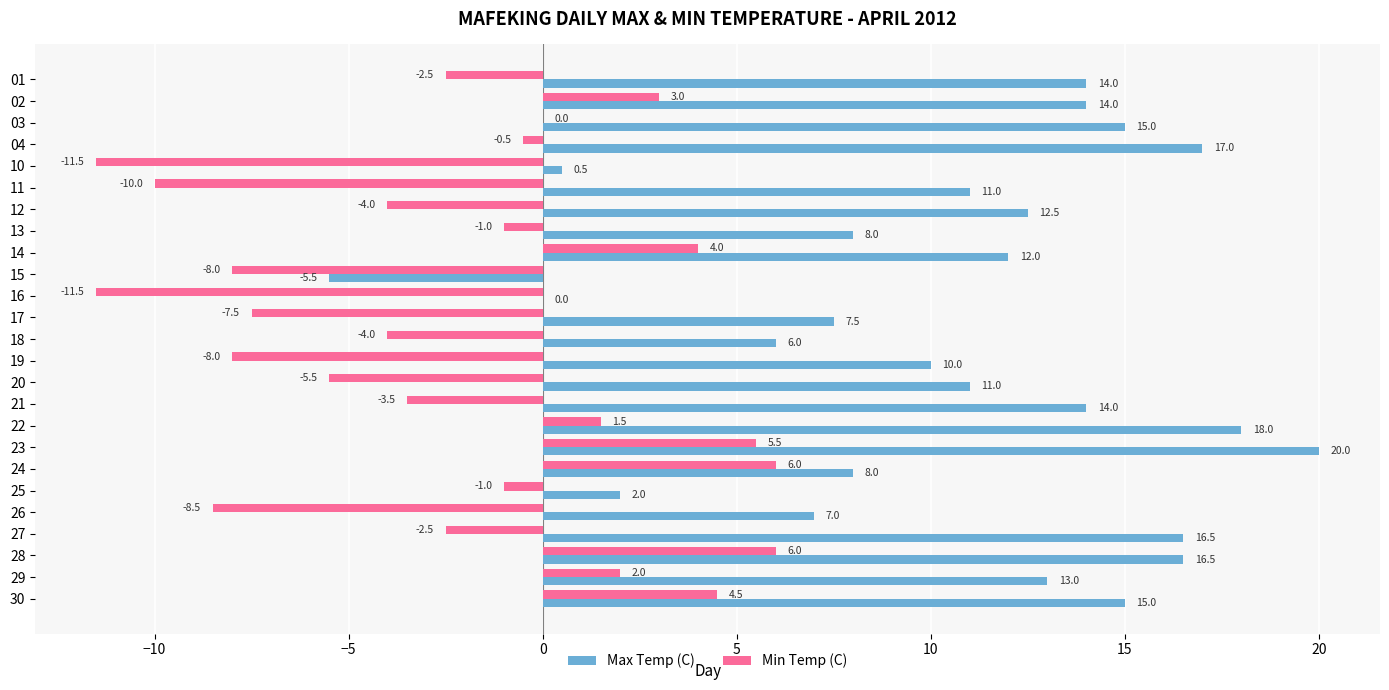

Is the value of Min Temp (C) at 28 greater than the value of Max Temp (C) at 19?

No